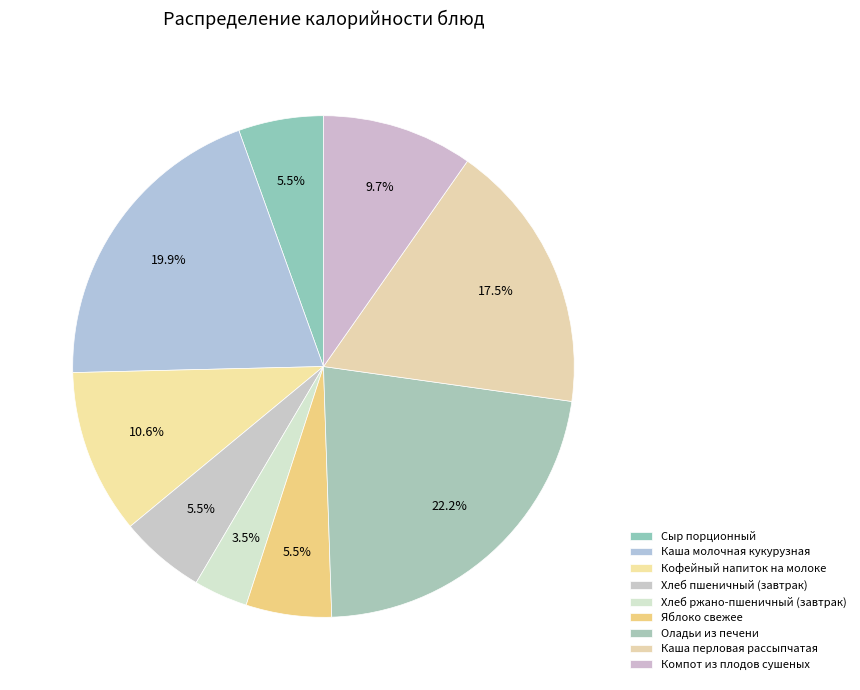

Which has a higher value, Каша перловая рассыпчатая or Компот из плодов сушеных?

Каша перловая рассыпчатая